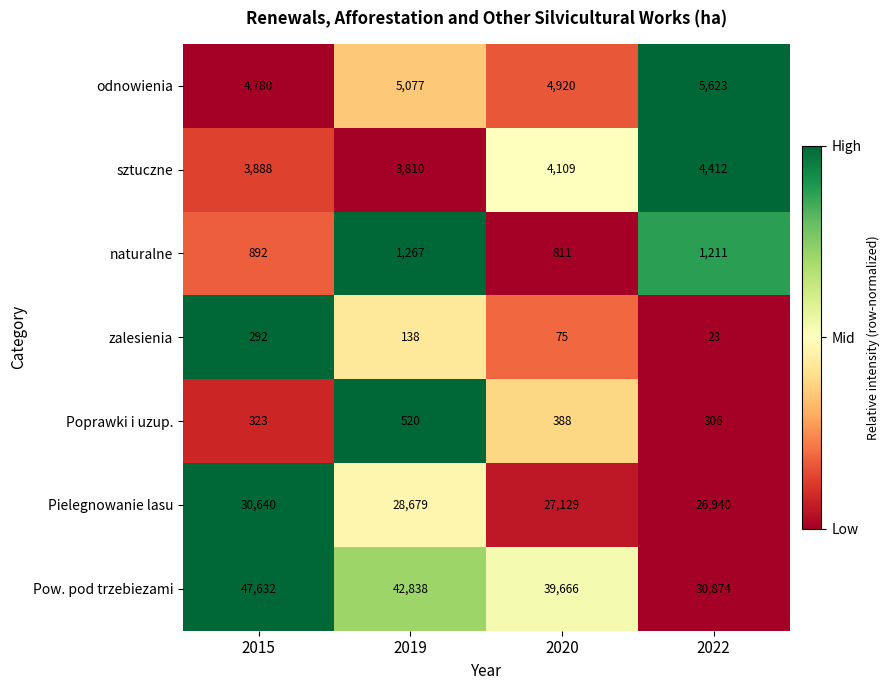

At which category is the sum across all series the highest?

2015